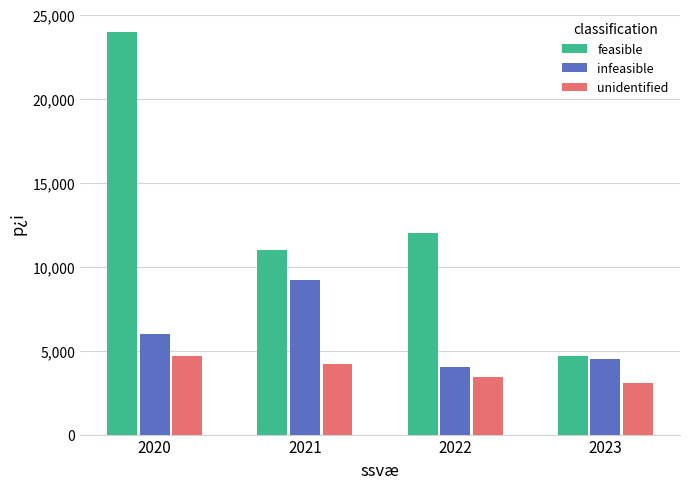

Where does the feasible series first go above 12000?

2020